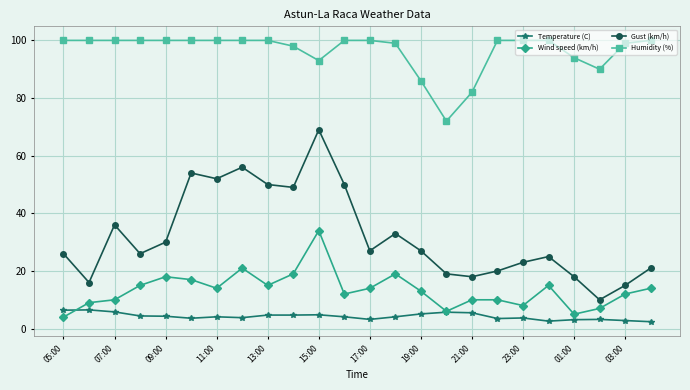

Which series has the largest range (max minus min)?

Gust (km/h)